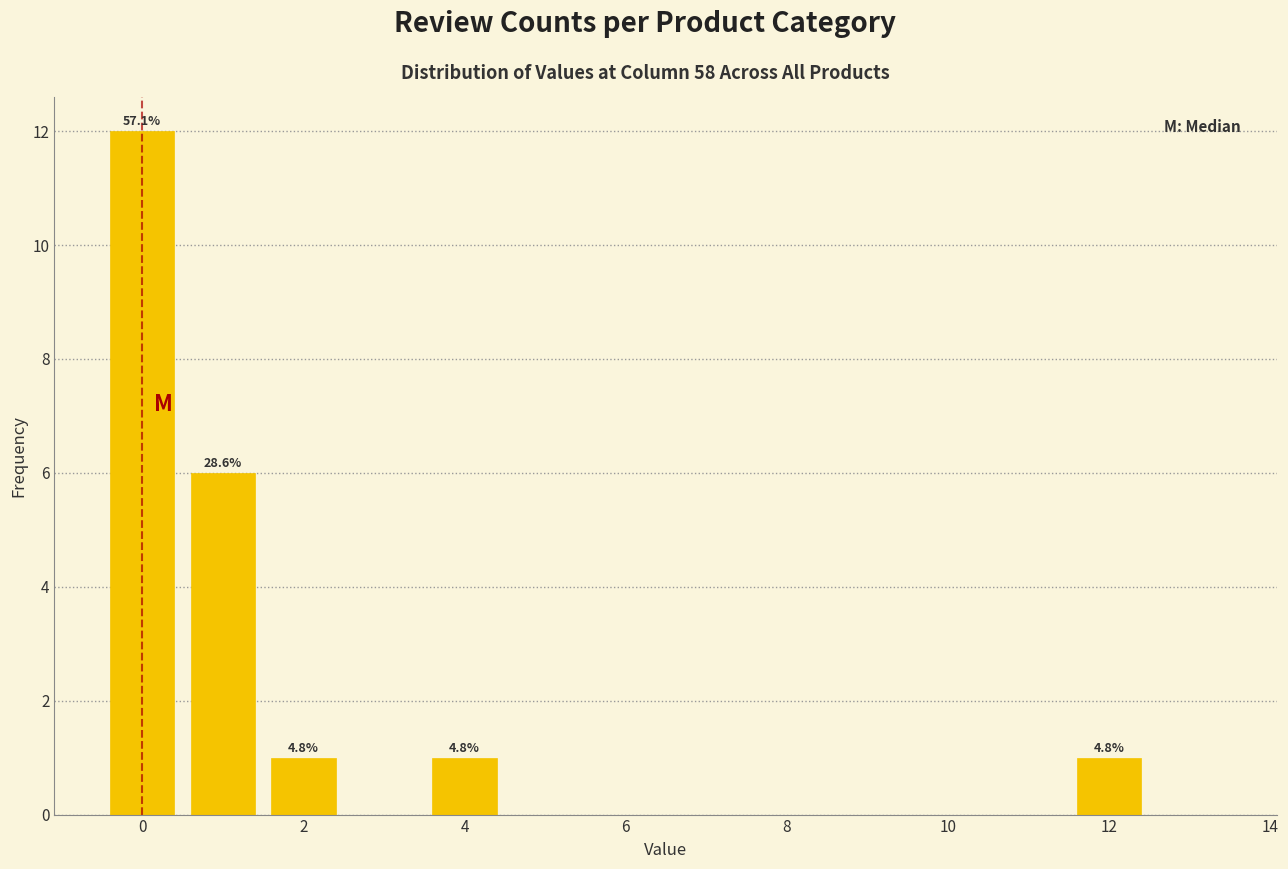

Which range on the x-axis has the tallest bar?

-0.5 to 0.5